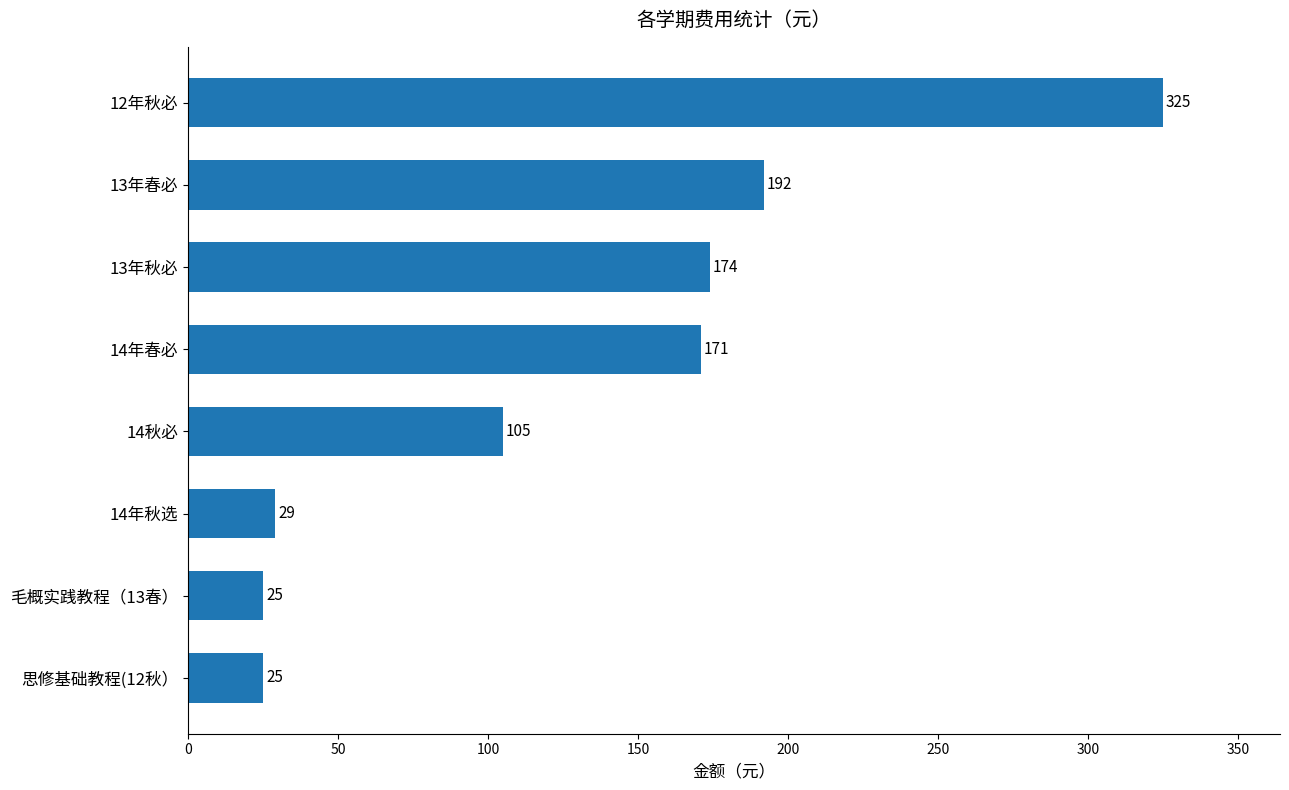

Reading bottom to top, list all the values displayed in this chart.

思修基础教程(12秋）=25	毛概实践教程（13春）=25	14年秋选=29	14秋必=105	14年春必=171	13年秋必=174	13年春必=192	12年秋必=325